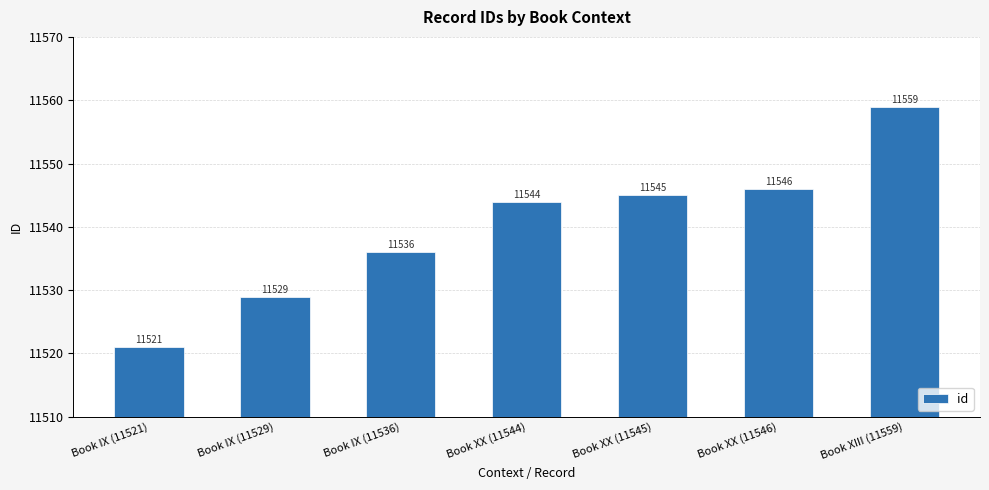

List the labels in order of value, largest first.

Book XIII (11559), Book XX (11546), Book XX (11545), Book XX (11544), Book IX (11536), Book IX (11529), Book IX (11521)